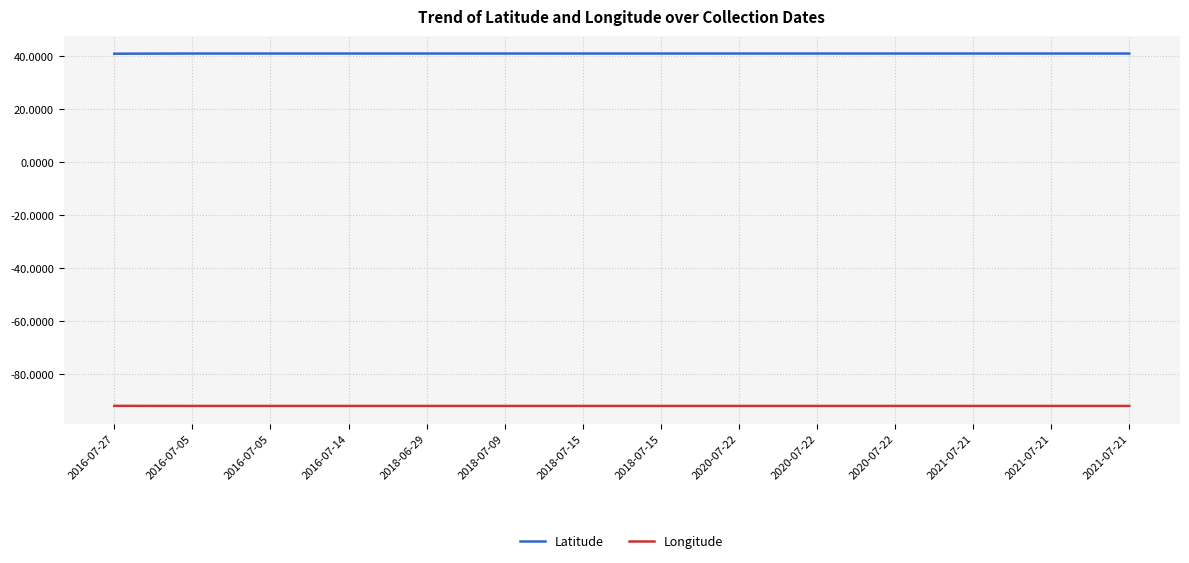

How many lines are shown in the chart?

2